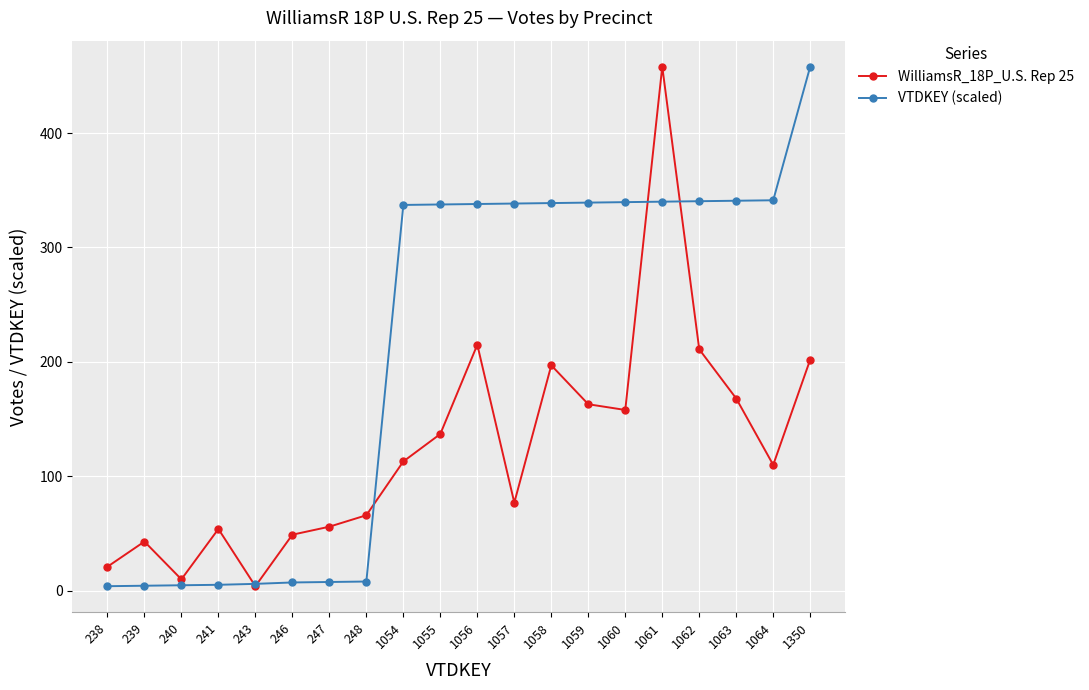

Between 1061 and 1062, which series saw the biggest shift?

WilliamsR_18P_U.S. Rep 25